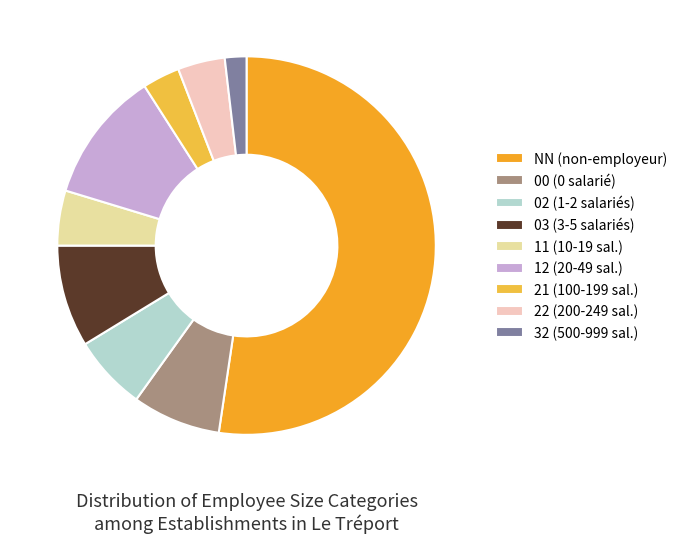

What is the largest slice in the pie chart?

NN